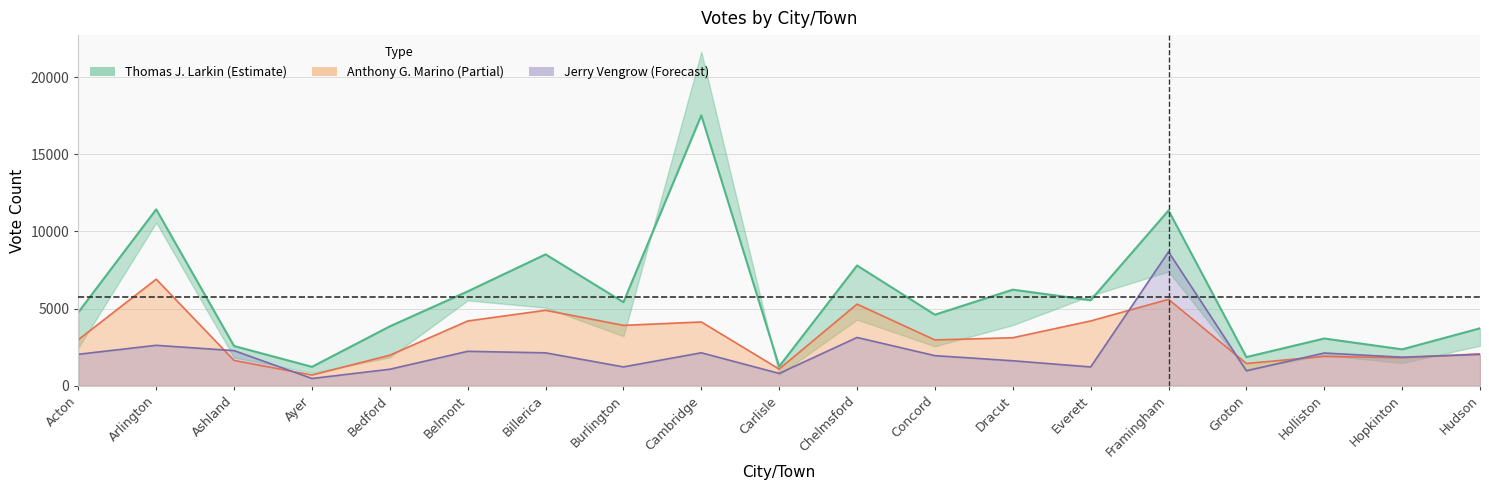

Is it true that the value at Hopkinton is 2362?

True